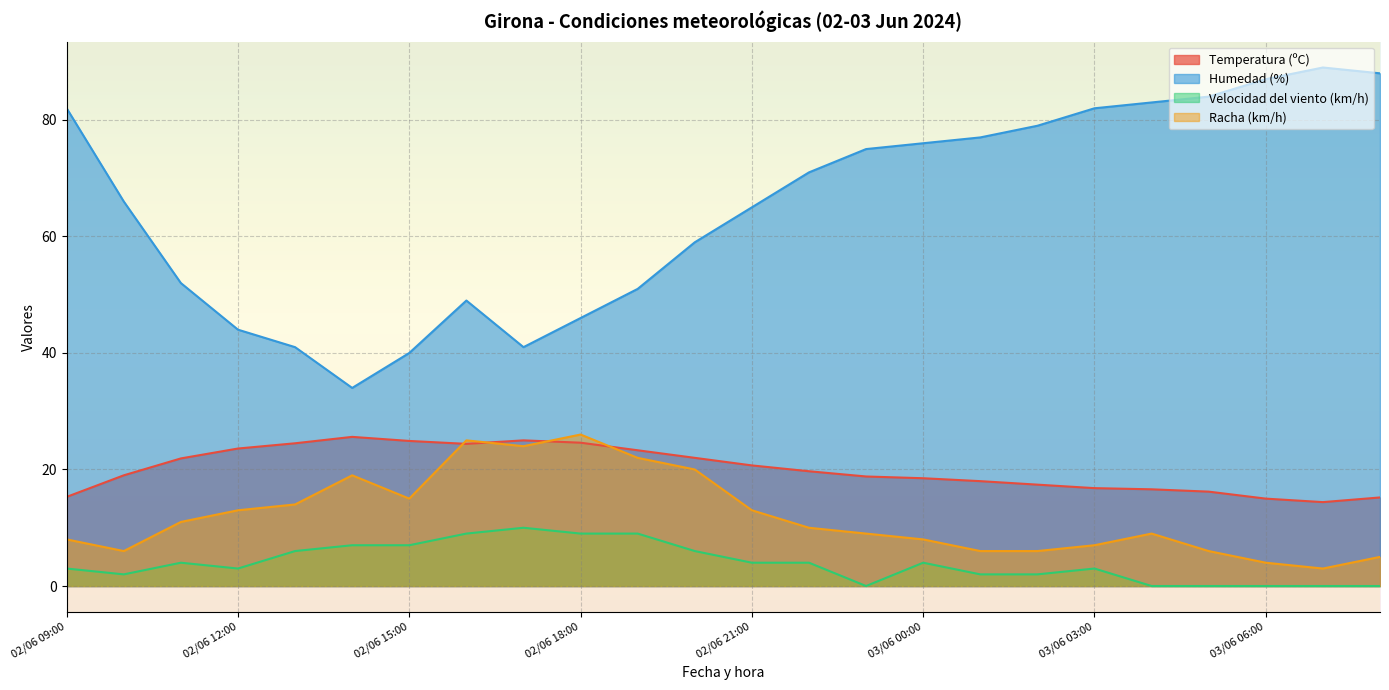

What is the value of the Racha (km/h) point at the 23rd from the left?

3.0